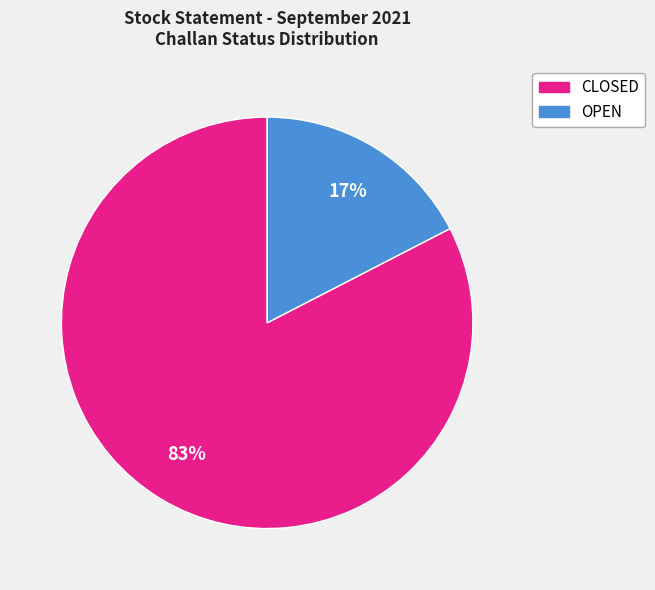

True or false: OPEN accounts for 32% of the total.

False